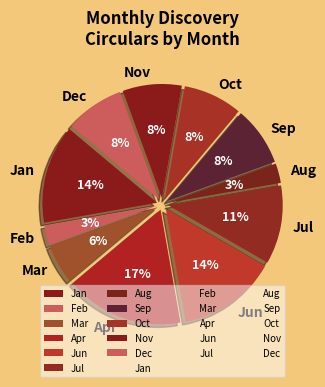

Which has a higher value, Apr or Nov?

Apr